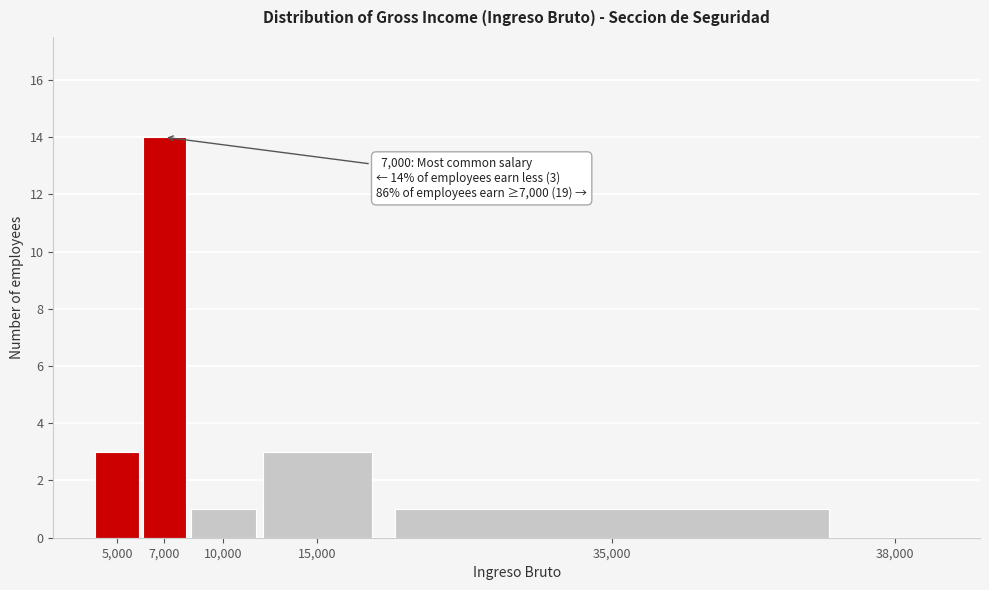

Reading left to right, extract all data points from this chart.

5,000=3	7,000=14	10,000=1	15,000=3	35,000=1	38,000=0